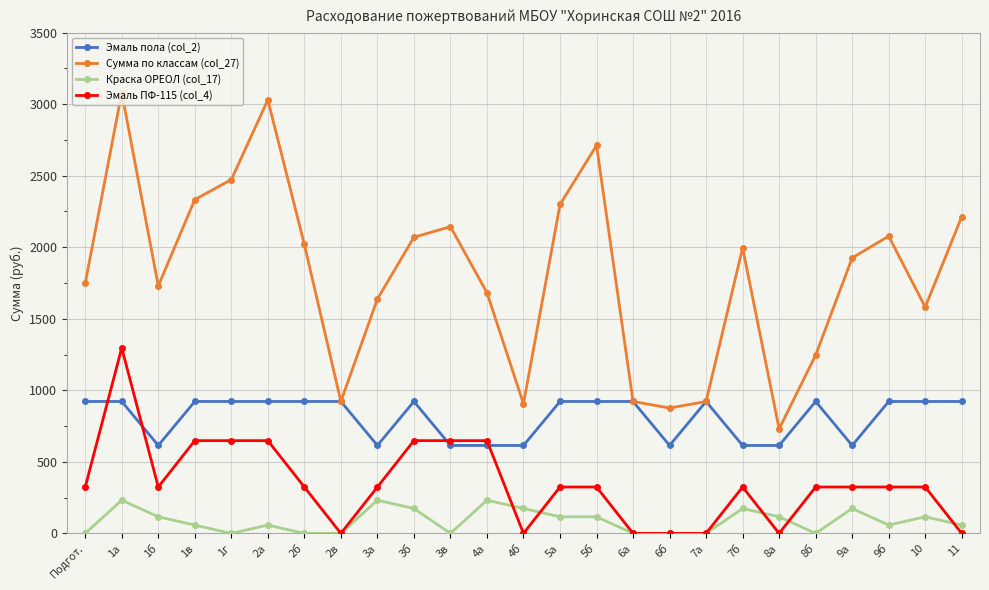

True or false: Сумма по классам (col_27) has a value of 3269.3 at 11.

False